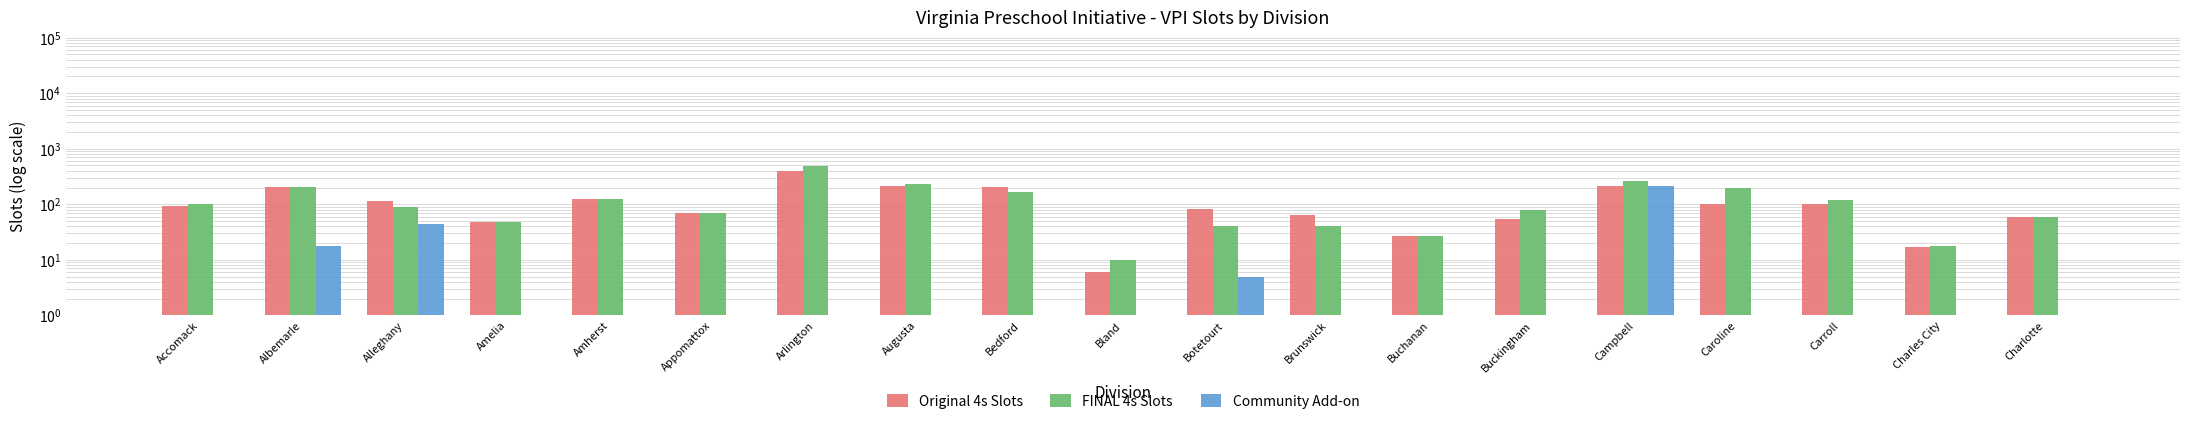

At how many categories does at least one series exceed 367?

1